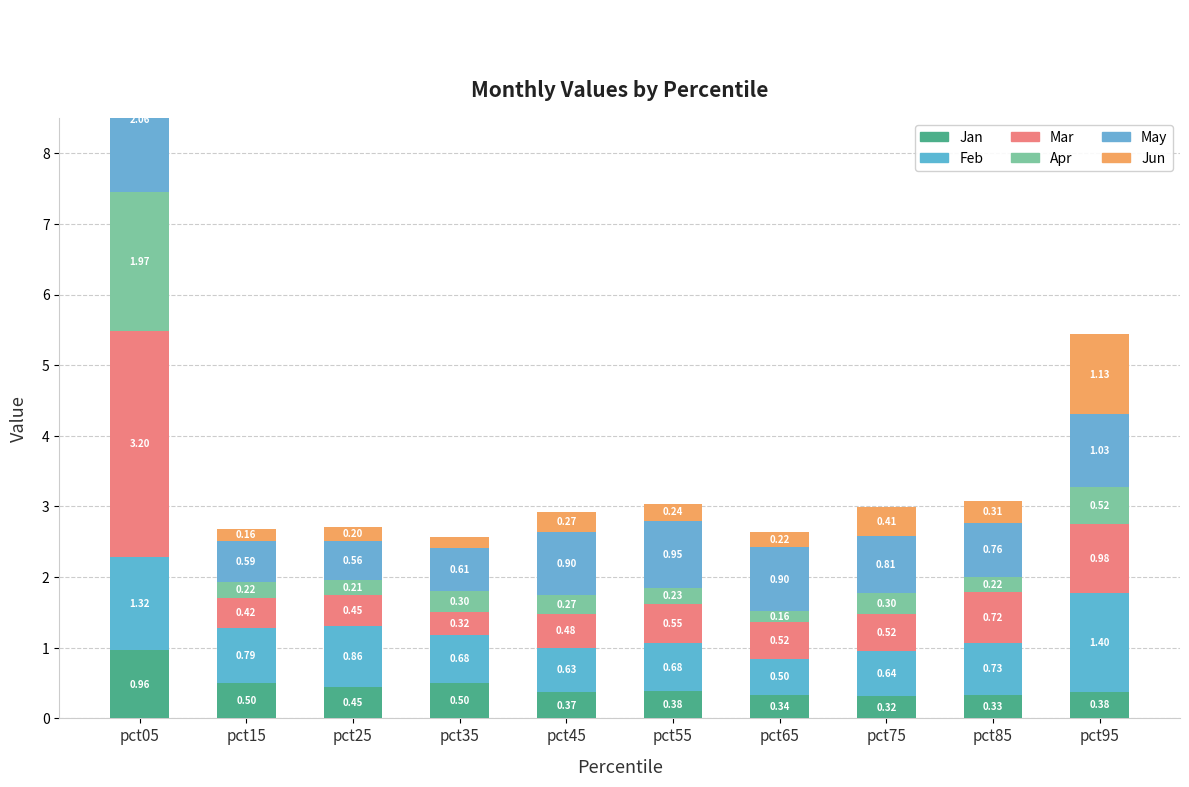

The Feb series shows 0.8 at pct65. True or false?

False